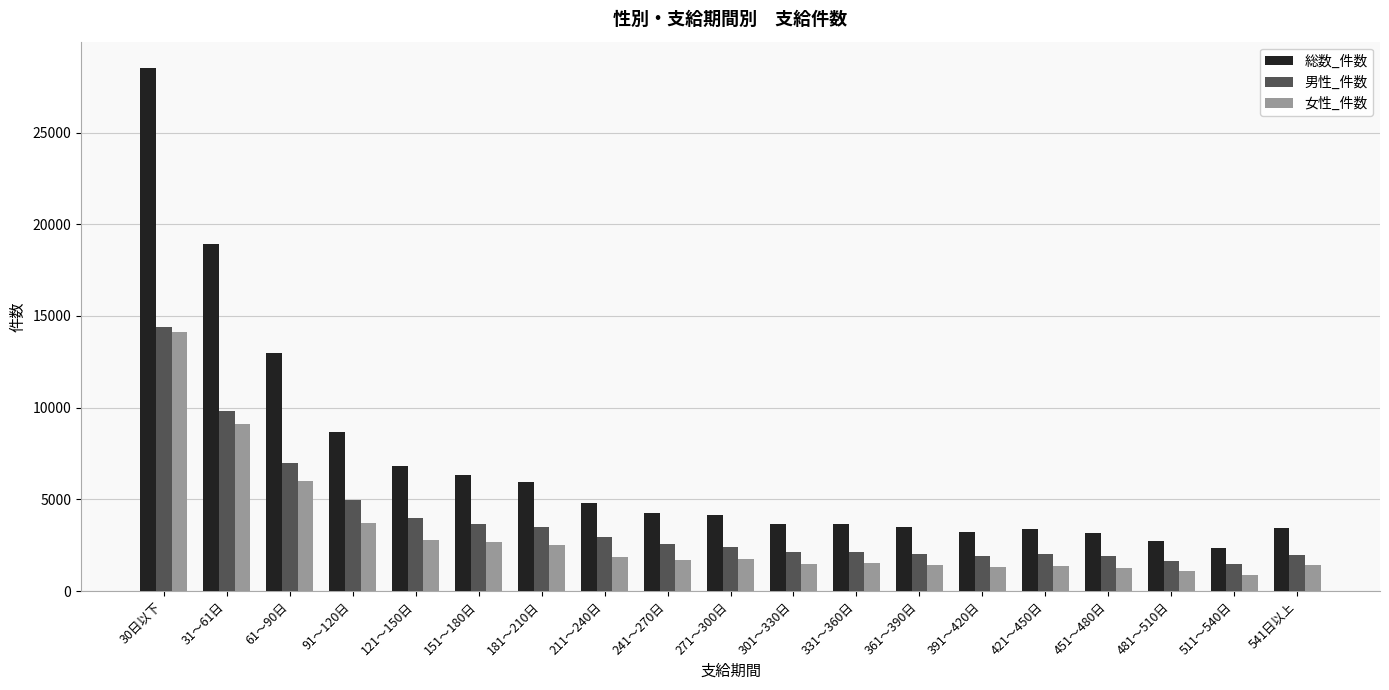

What is the difference between the 男性_件数 values at 241～270日 and 211～240日?

382